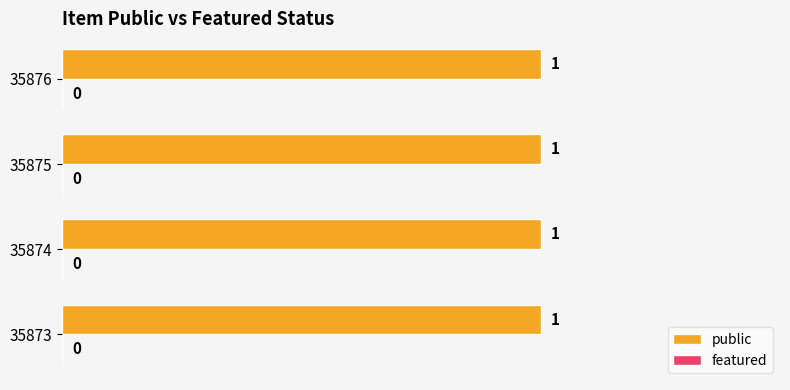

List the series in order of their overall mean, lowest first.

featured, public